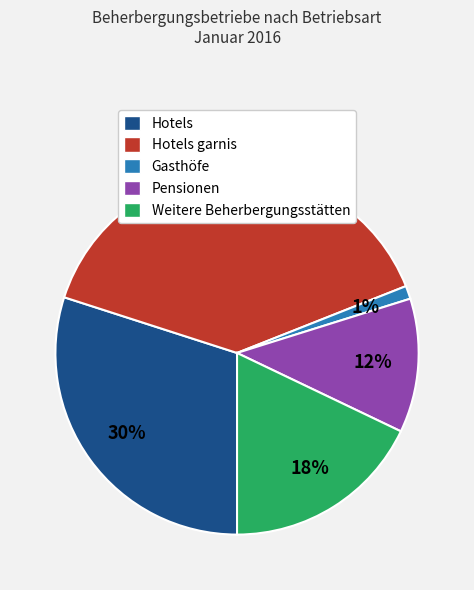

Which has a higher value, Hotels garnis or Pensionen?

Hotels garnis